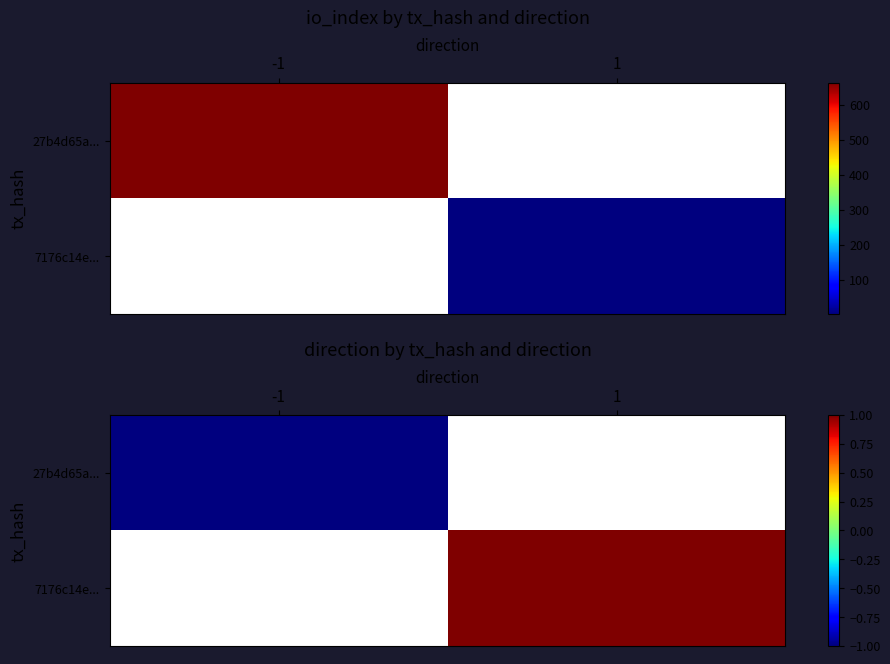

Rank the series by their average value, from highest to lowest.

27b4d65a..., 7176c14e...